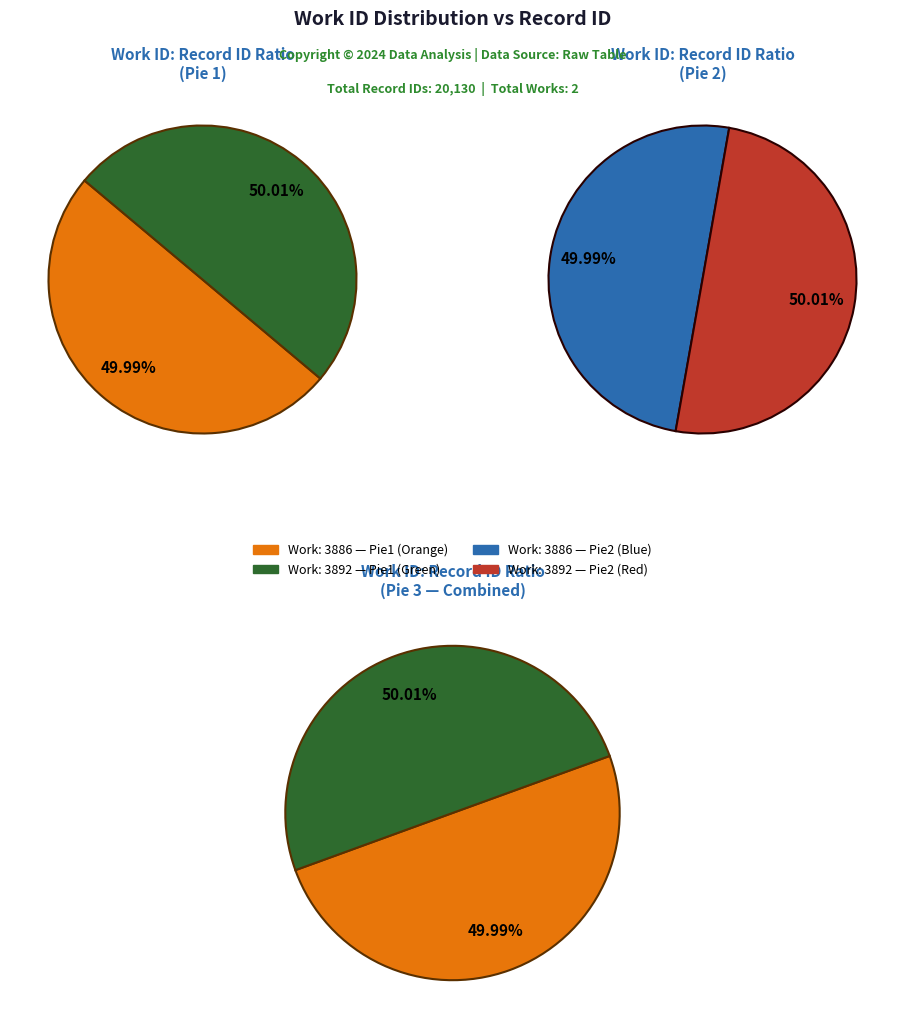

Does 0 represent more than half of the total?

No